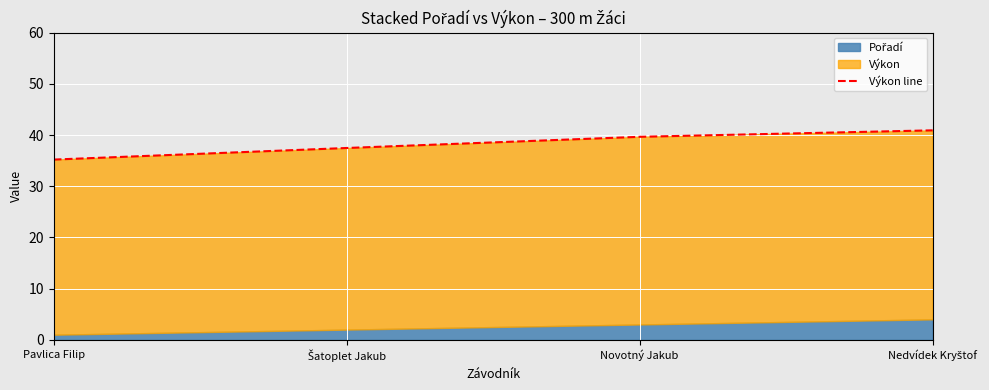

Rank the categories by value from lowest to highest.

Pavlica Filip, Šatoplet Jakub, Novotný Jakub, Nedvídek Kryštof